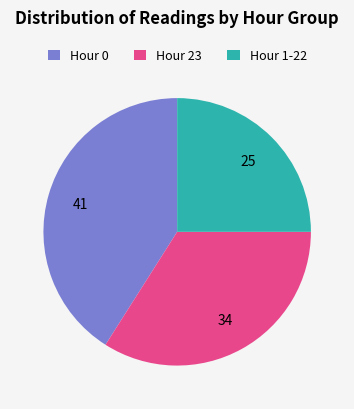

How many segments does this pie chart have?

3